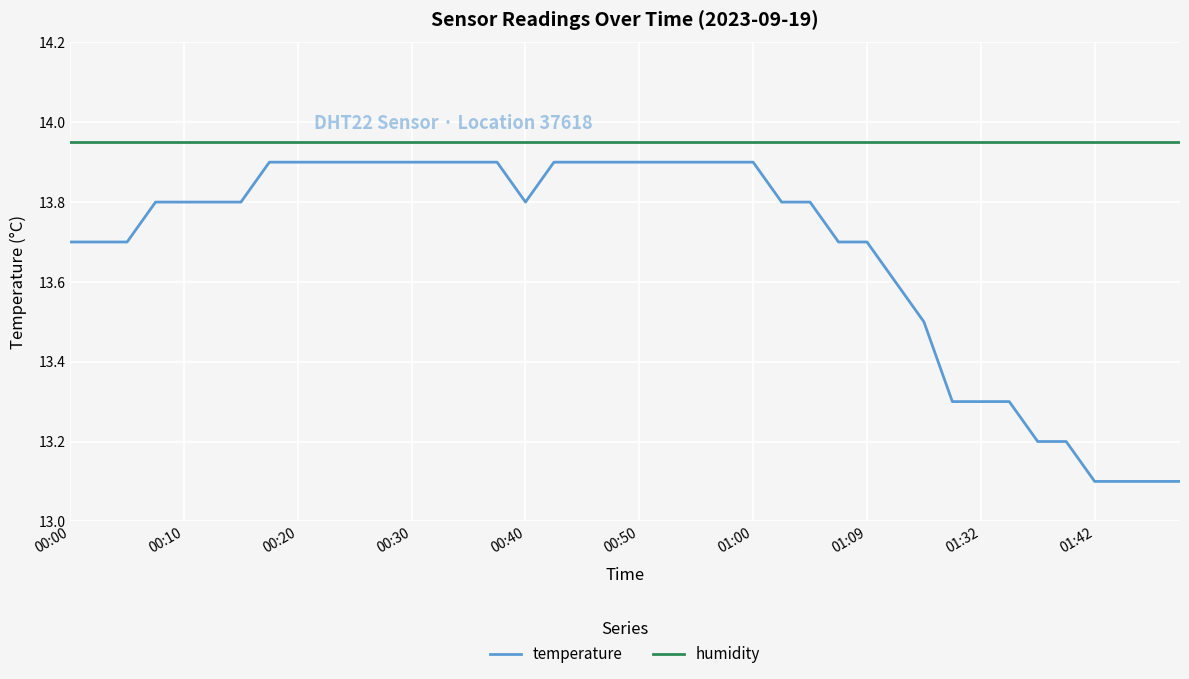

Which series has the largest range (max minus min)?

temperature